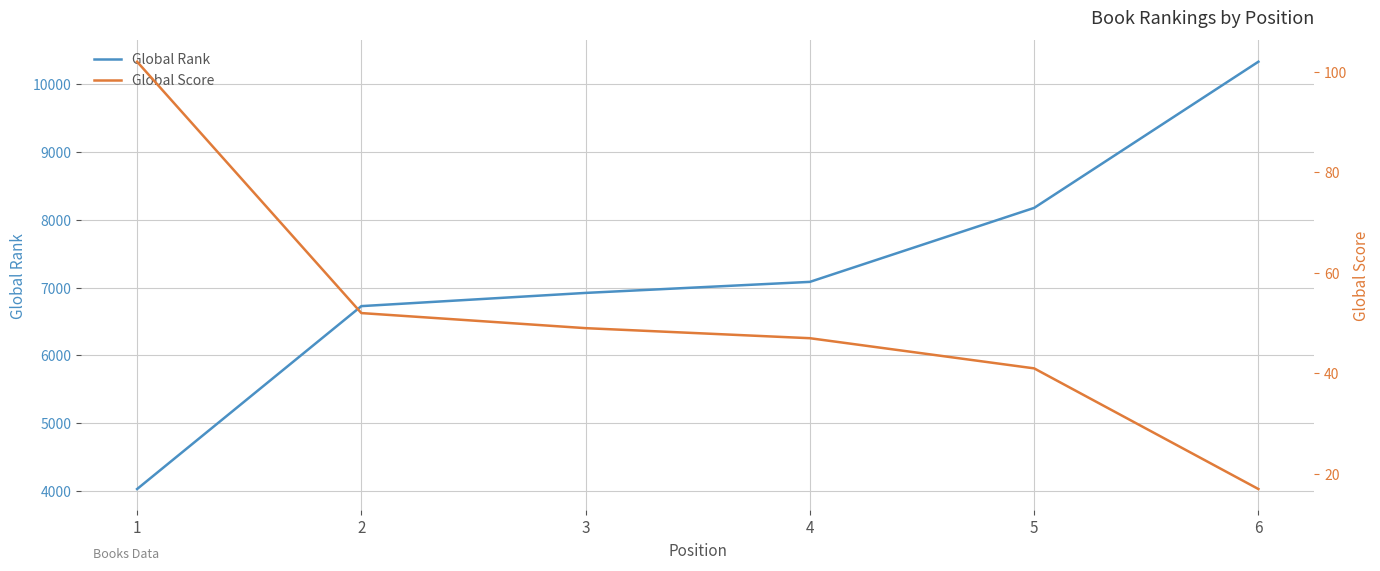

What is the value of the Global Score point at the 6th from the left?

17